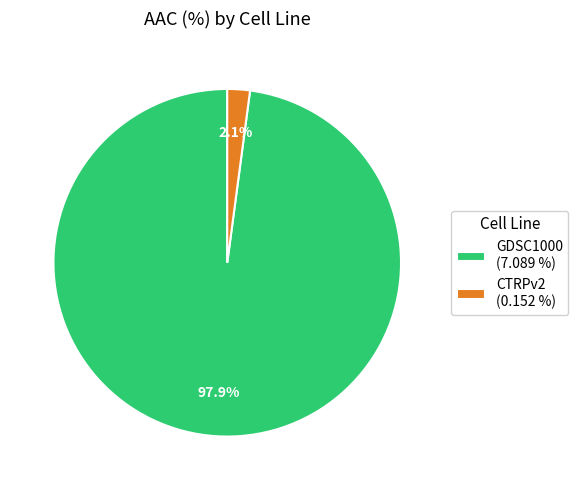

The GDSC1000 slice represents 98% of the pie. True or false?

True